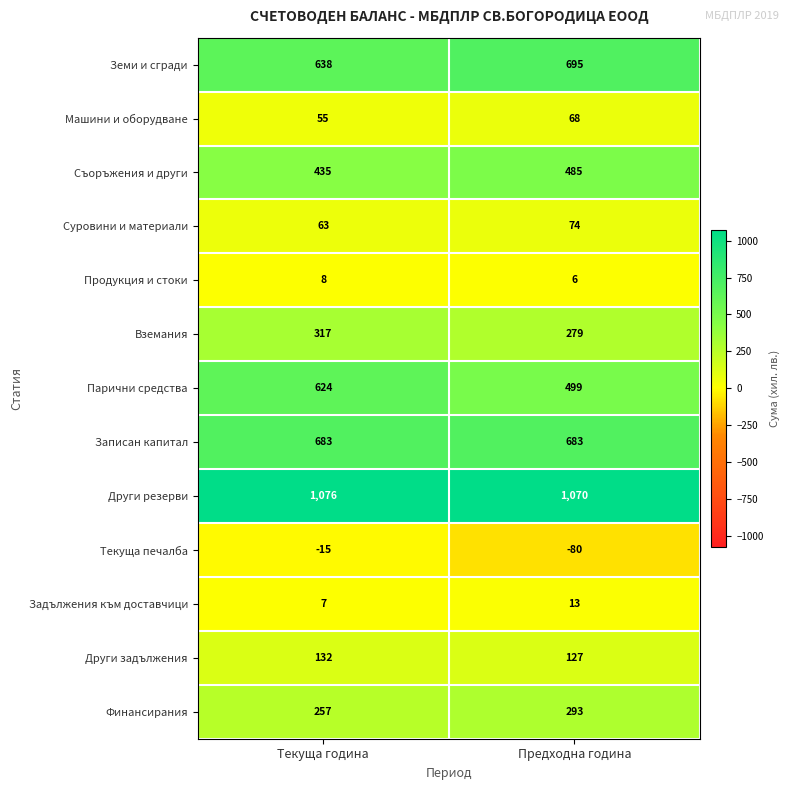

The Суровини и материали series shows 74 at Предходна година. True or false?

True